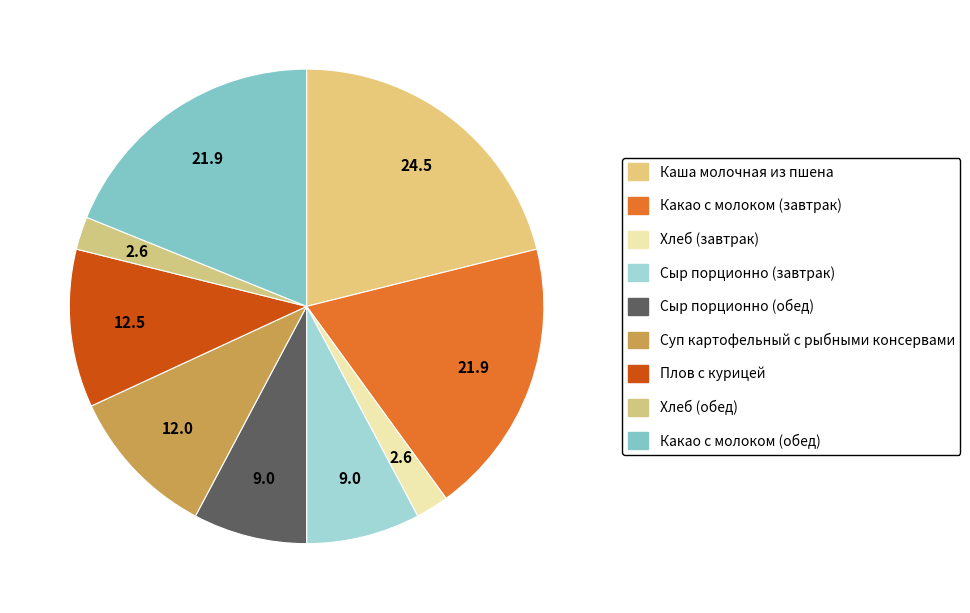

To the nearest percent, what is the difference between the Каша молочная из пшена and Плов с курицей slice percentages?

10%